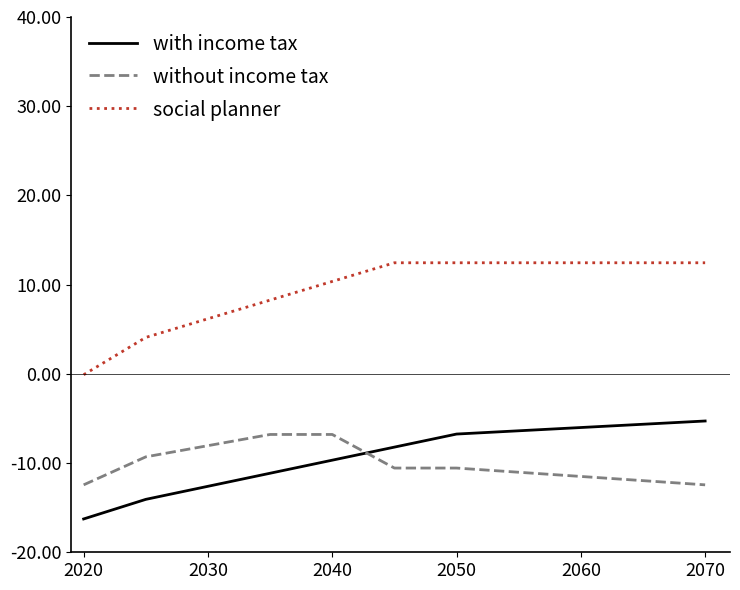

Which series has the largest total across all categories?

social planner